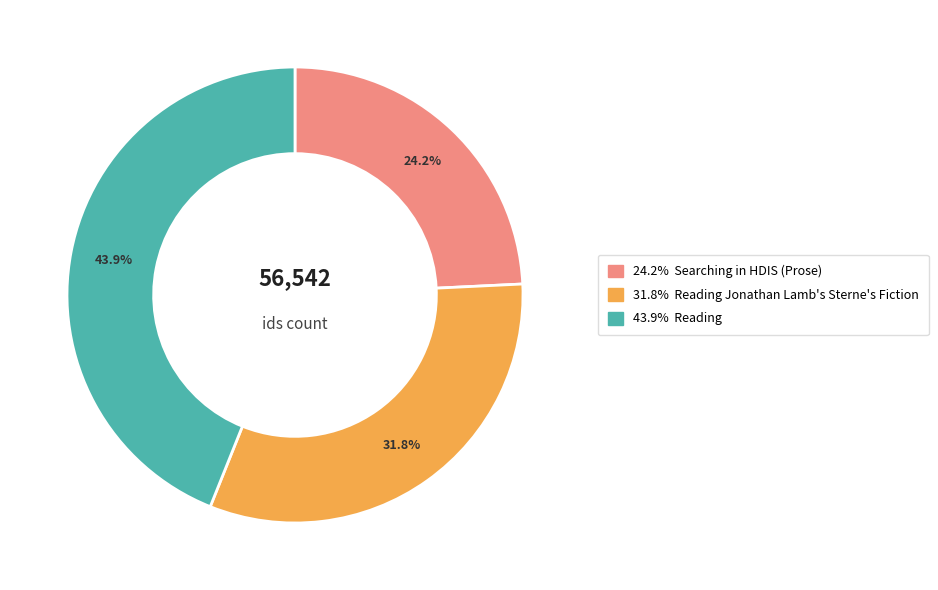

Is there a majority slice in this chart?

No